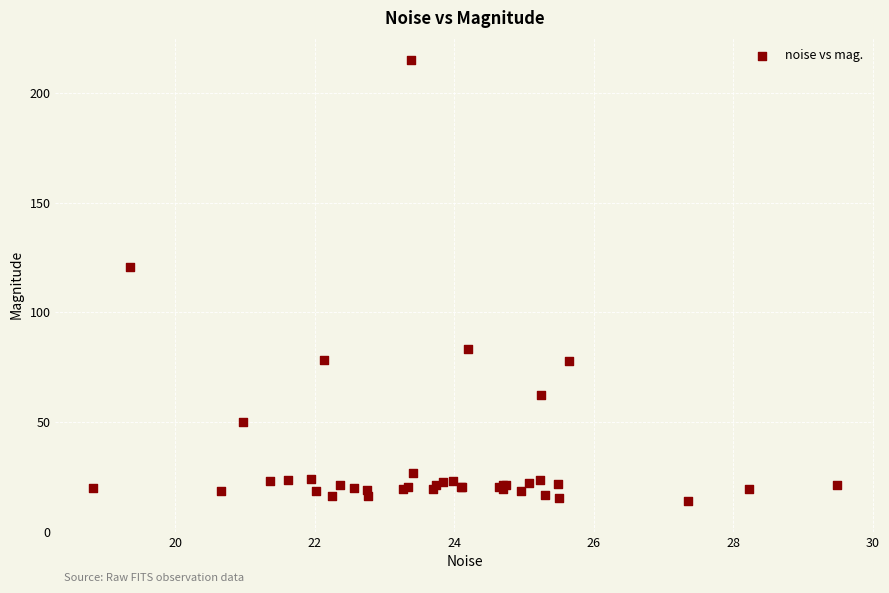

What Y value in the scatter plot is closest to 114?

120.5